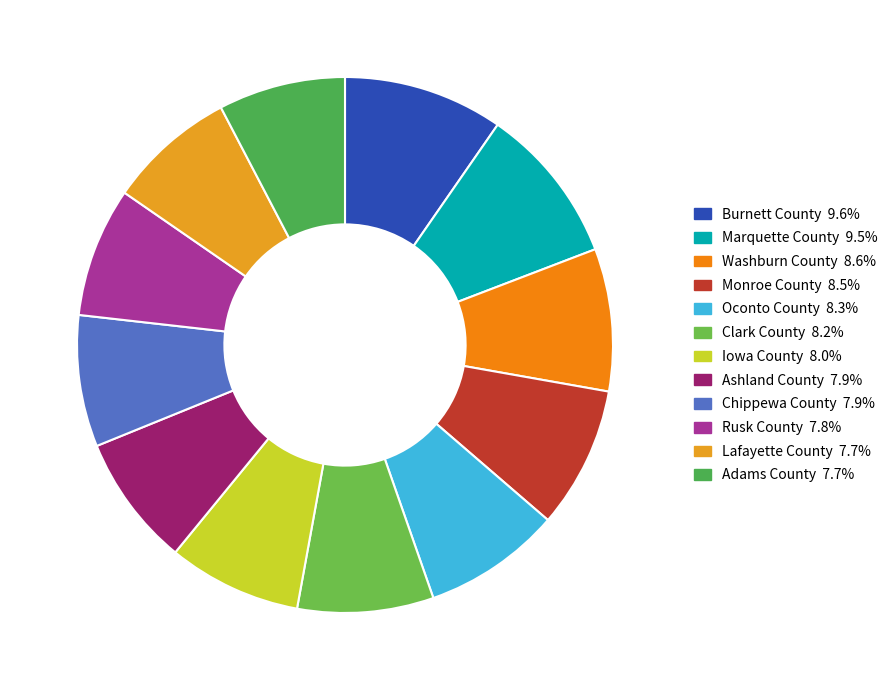

How many segments does this pie chart have?

12